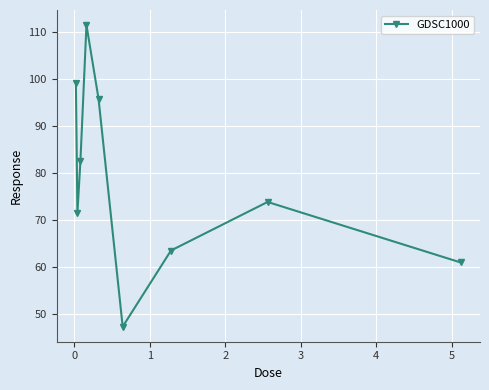

Does the chart have visible grid lines?

Yes